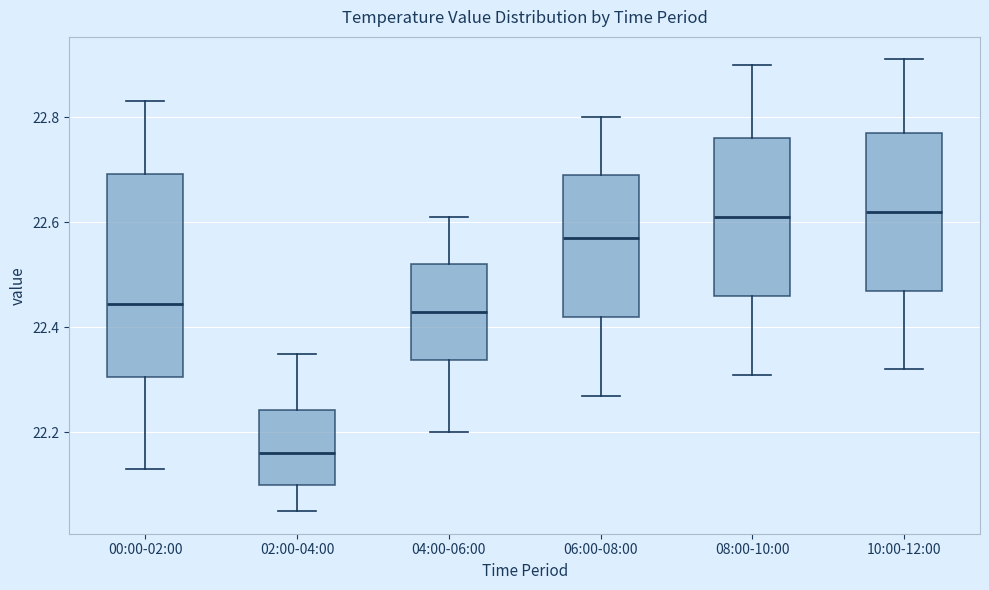

Where does the median line of the box for 06:00-08:00 sit on the y-axis? The values are not printed on the chart, so give them approximately, as read against the axis.

22.58